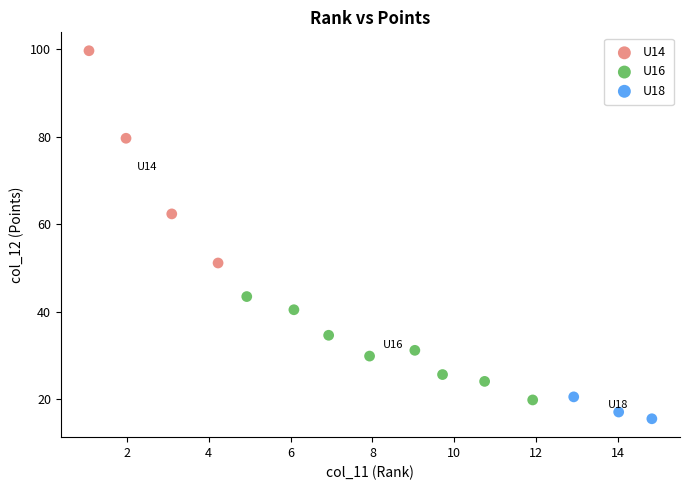

Which series has the widest spread of Y values?

U14